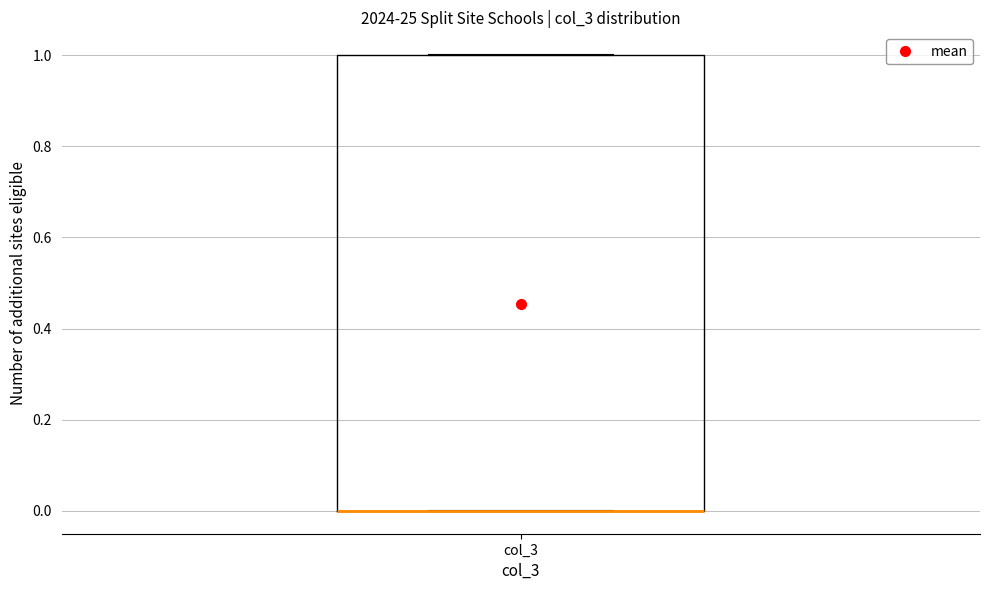

Read this box plot against the y-axis: the position of the median line, the range covered by the box, and the ends of both whiskers. The values are not printed on the chart, so give them approximately, as read against the axis.

median 0 (drawn on the box's lower edge), box 0 to 1, whiskers 0 to 1